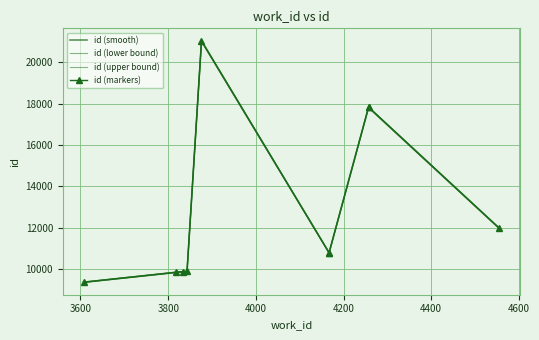

Is the value of id (lower bound) at 3800 greater than the value of id (markers) at 3600?

Yes